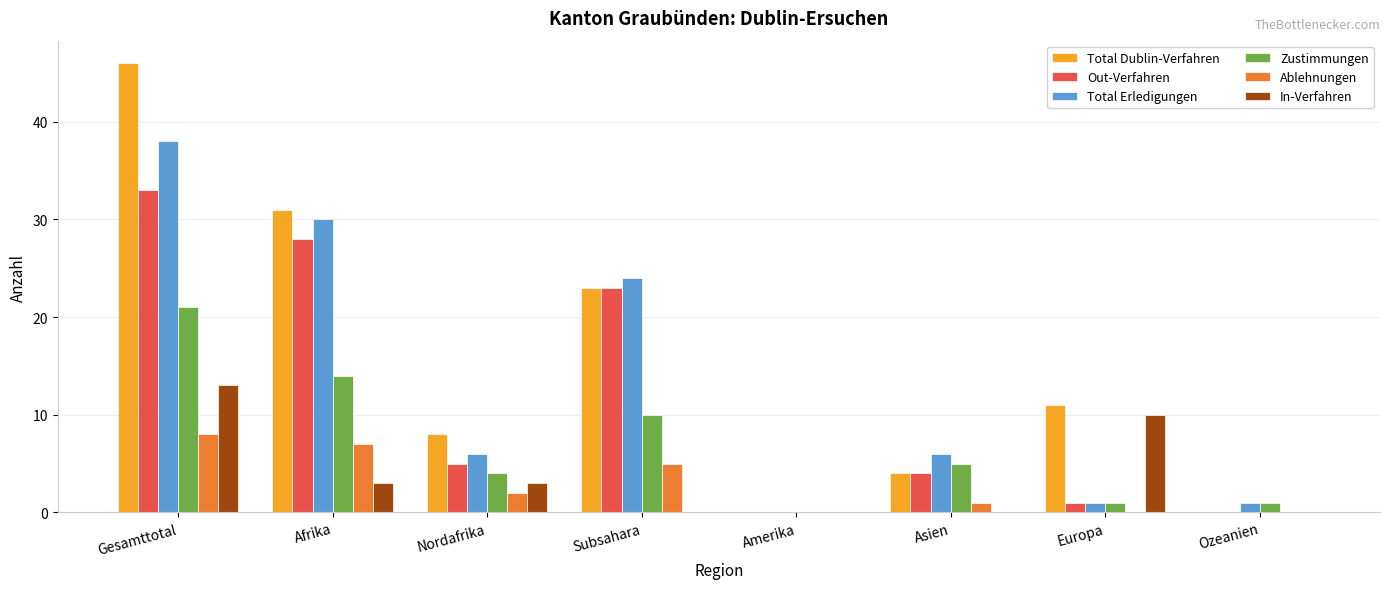

What is the sum of all In-Verfahren values?

29